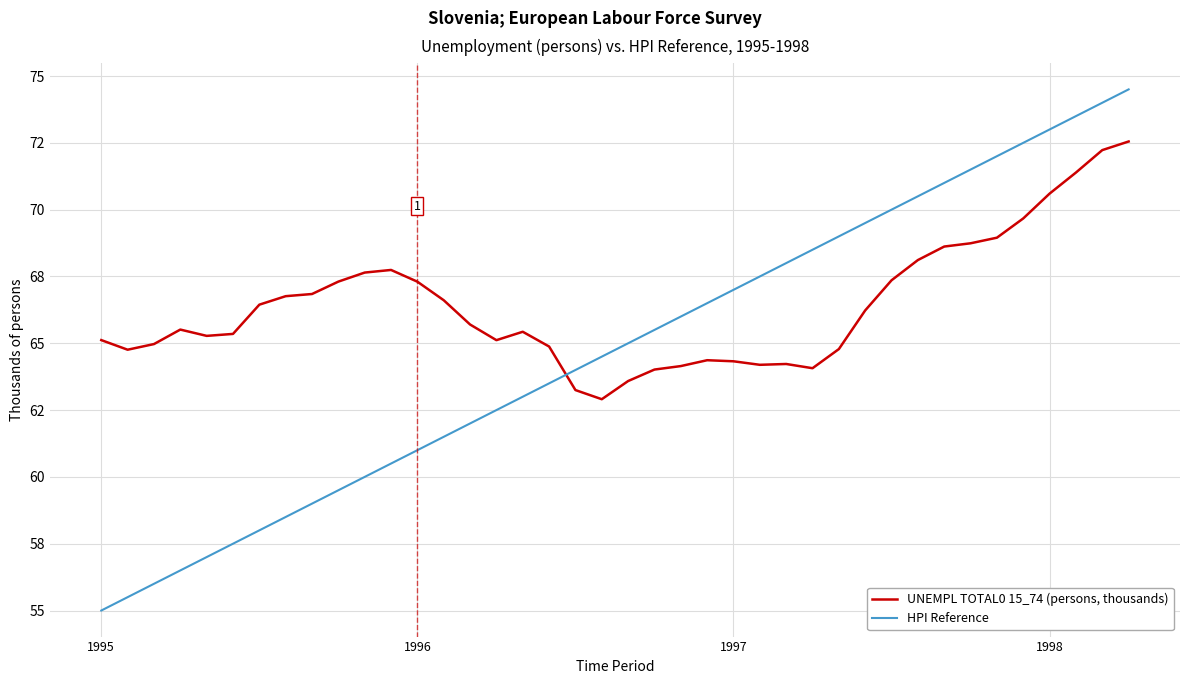

What is the maximum value shown in the chart?

74.5